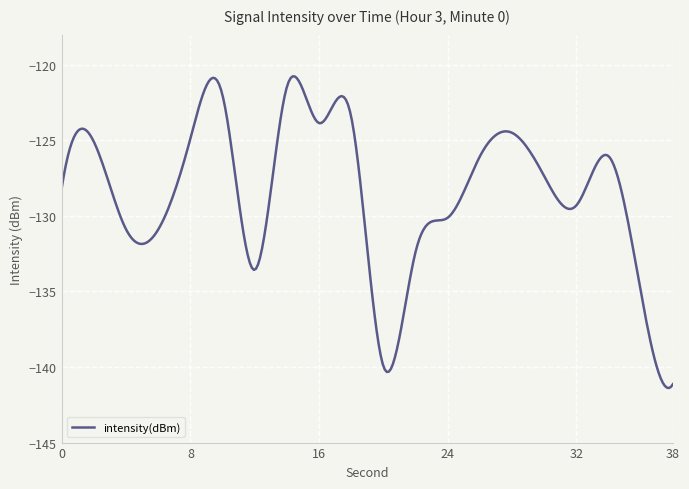

What is the difference between the maximum and minimum values?

20.6